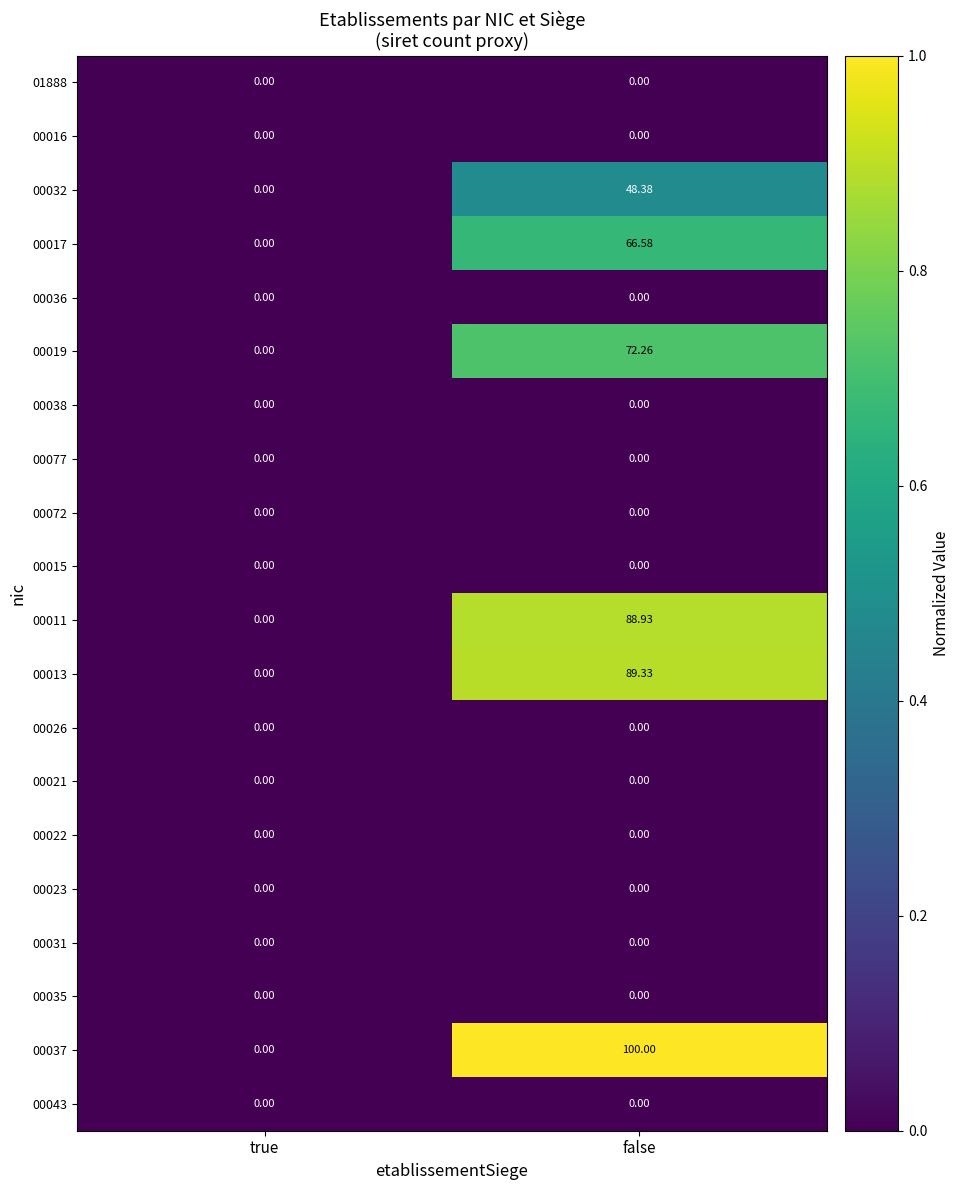

At which category is the sum across all series the highest?

false